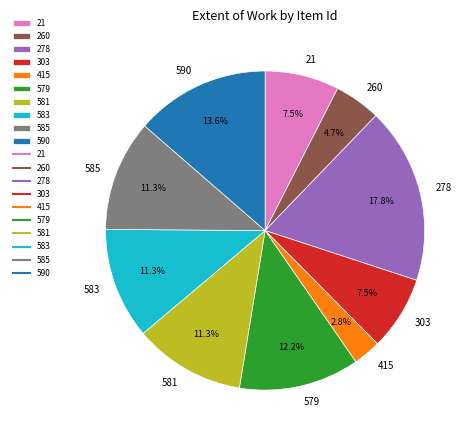

To the nearest percent, what portion does 260 represent?

5%